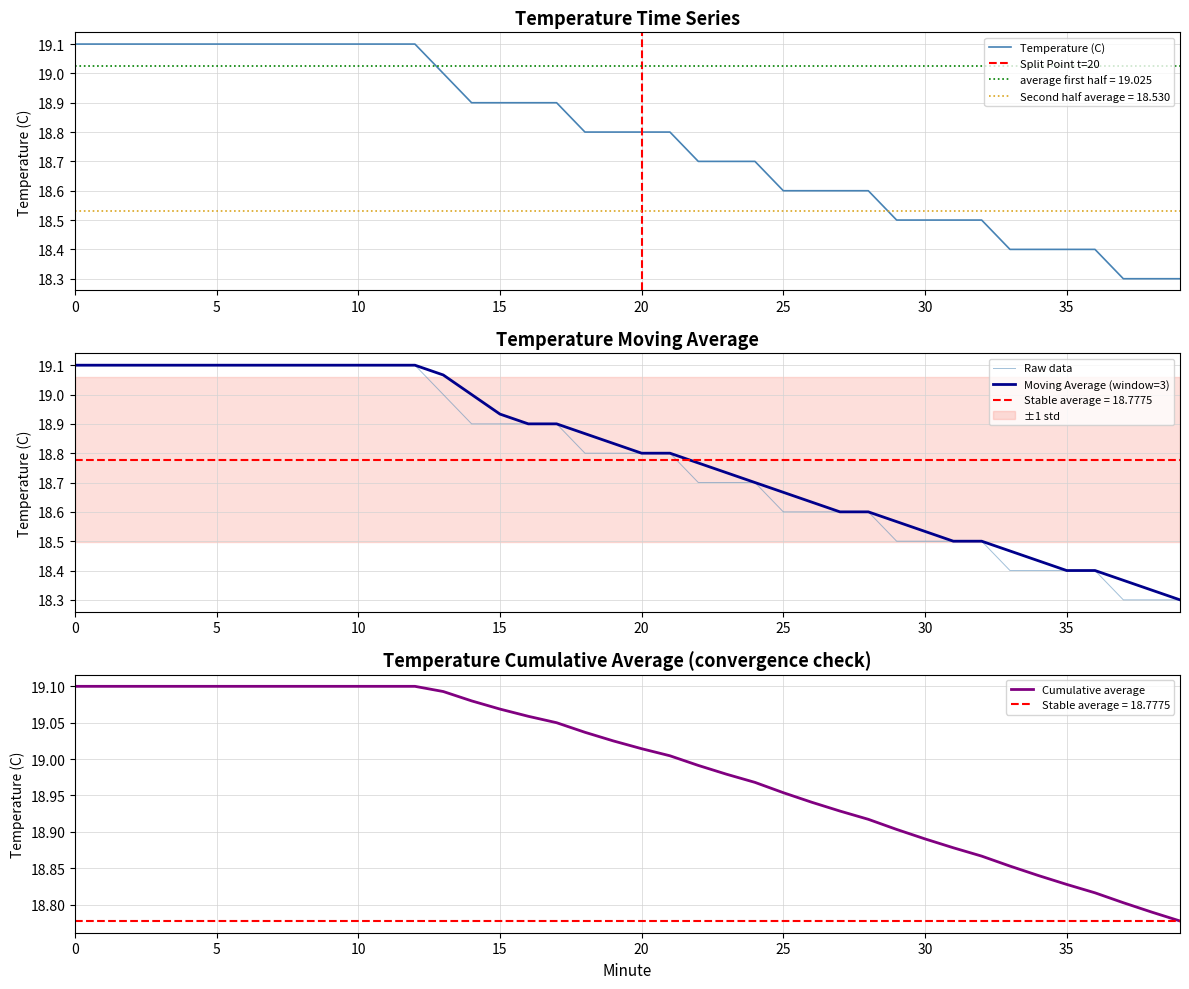

True or false: the data shows 28.5 at 20.

False